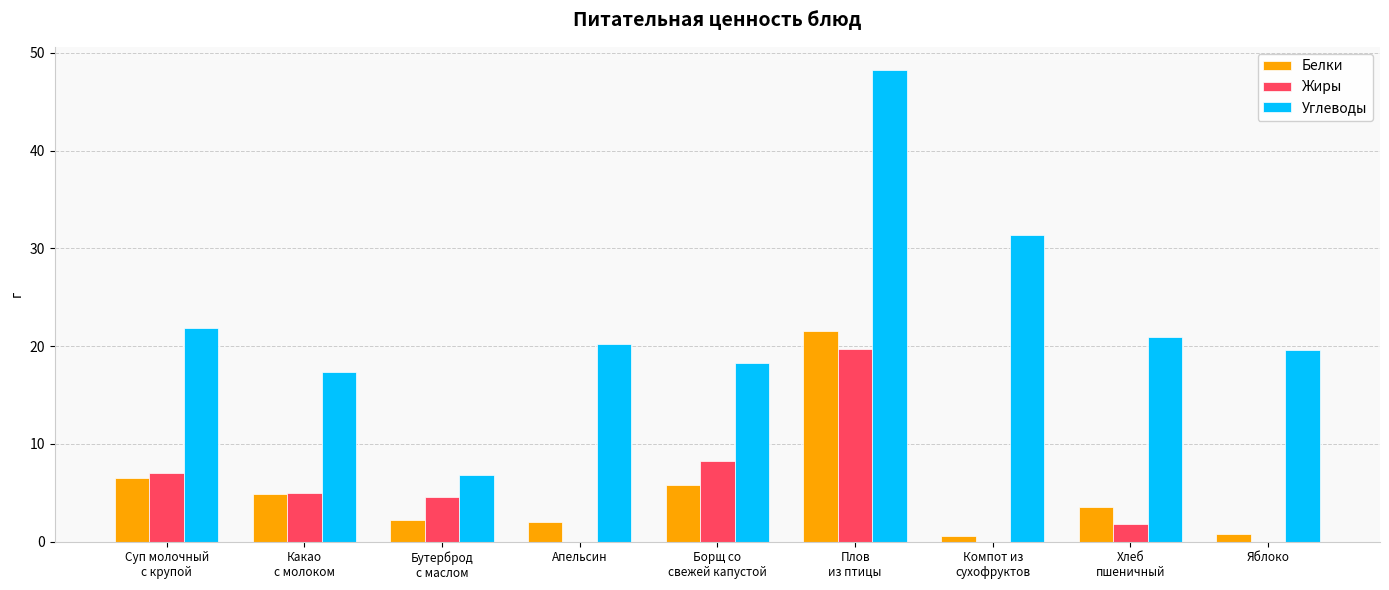

Between Компот из
сухофруктов and Яблоко, which series saw the biggest shift?

Углеводы